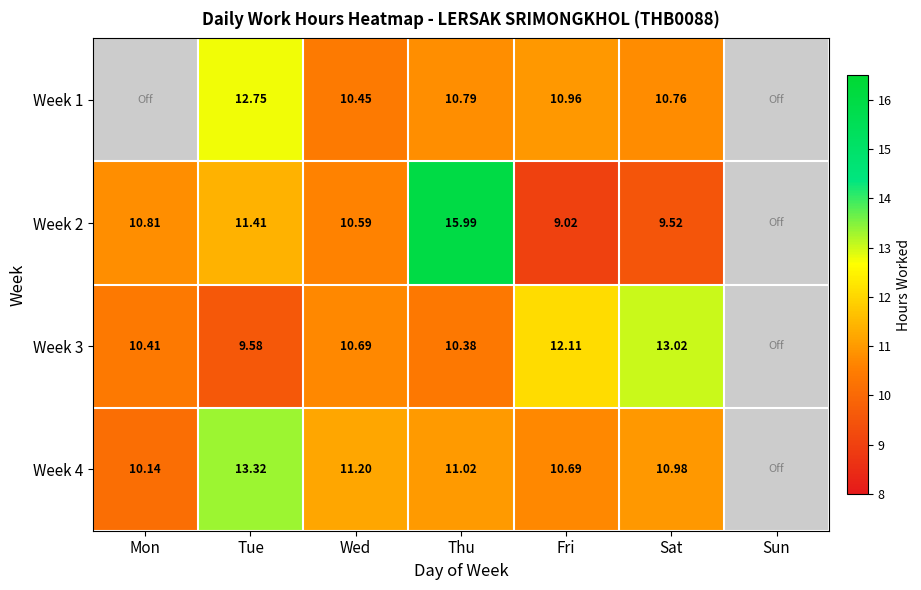

Is the value of Week 3 at Sat greater than the value of Week 4 at Sat?

Yes